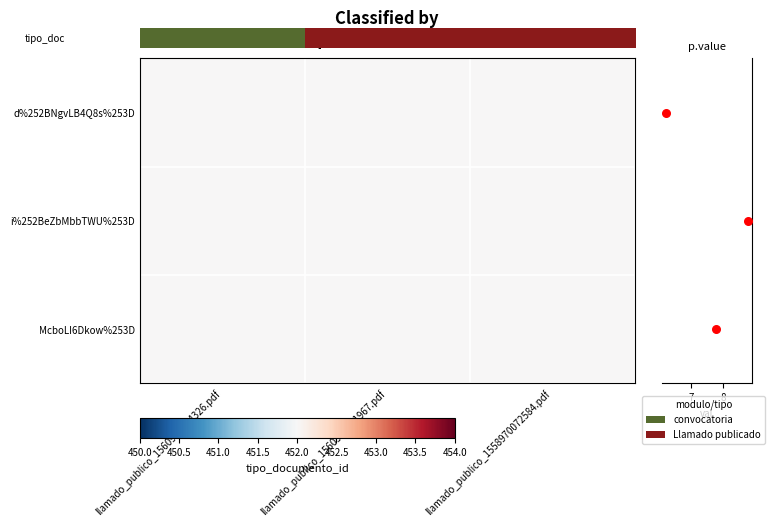

Which series has the largest total across all categories?

i%252BeZbMbbTWU%253D